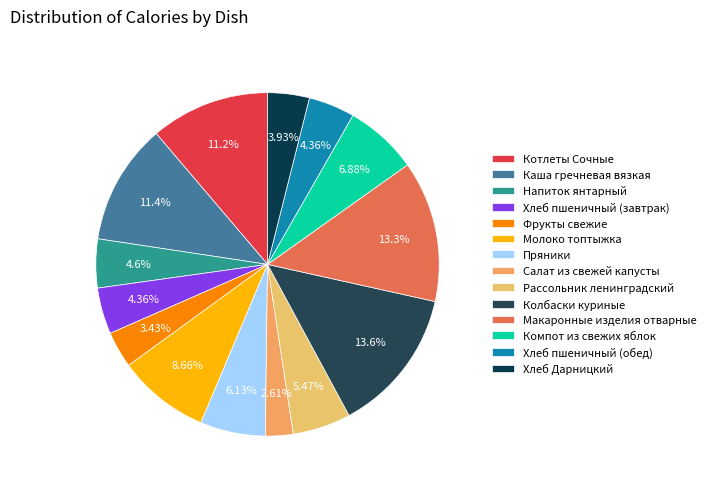

Does Колбаски куриные represent more than half of the total?

No